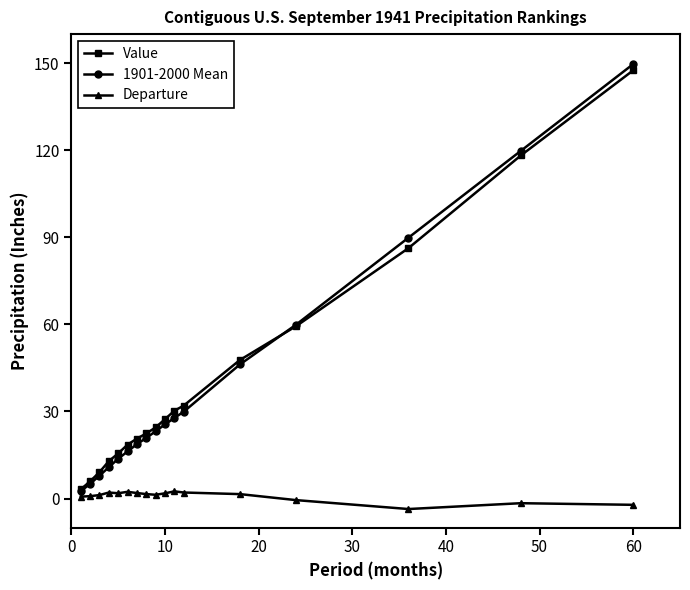

What is the maximum value shown in the chart?

149.7